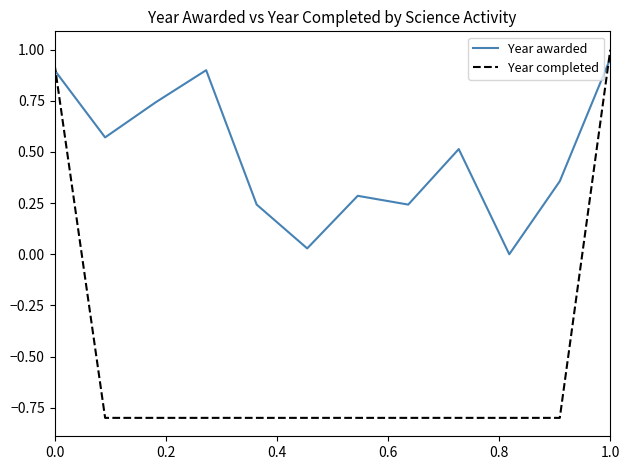

What is the minimum value shown in the chart?

-0.8